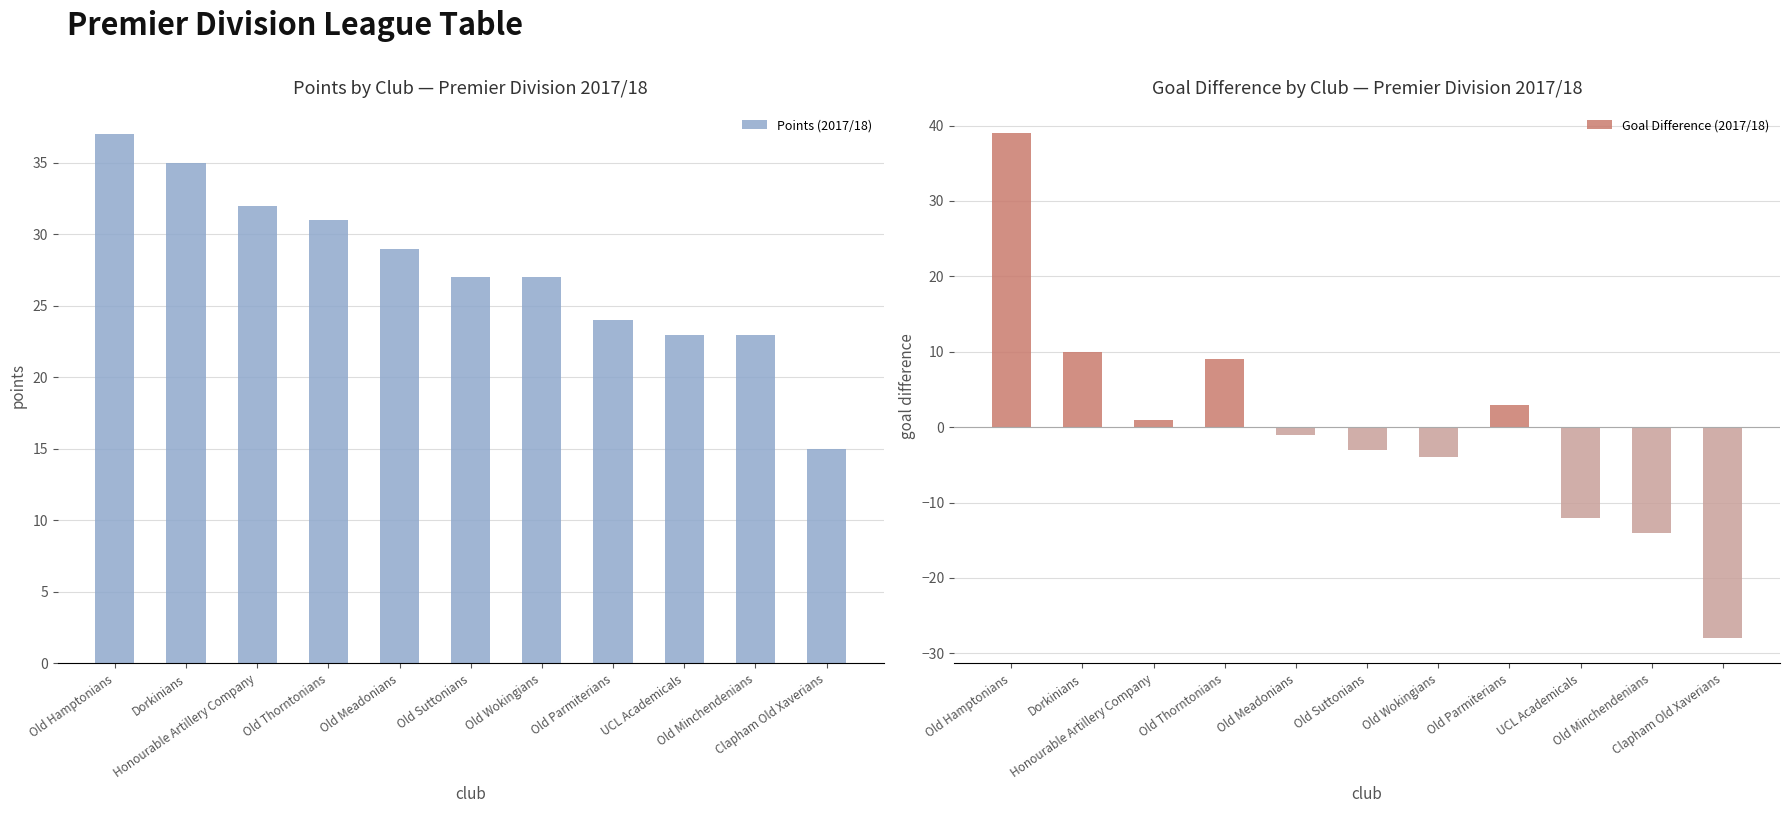

Reading left to right, list all the values displayed in this chart.

Points (2017/18): 37	35	32	31	29	27	27	24	23	23	15
Goal Difference (2017/18): 39	10	1	9	-1	-3	-4	3	-12	-14	-28